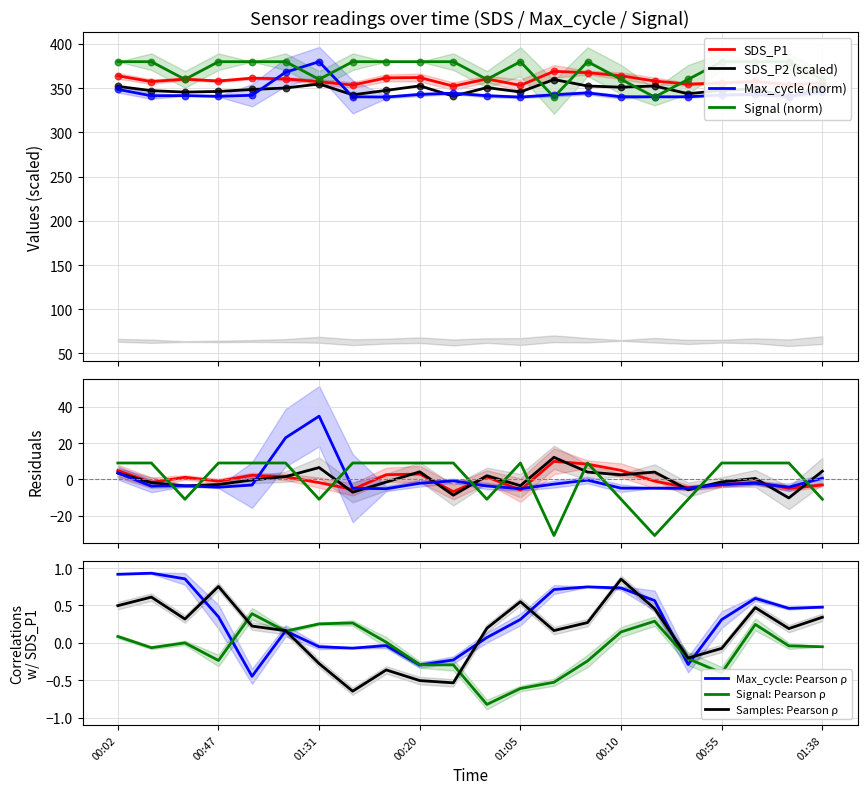

Is the value of SDS_P2 at 19 greater than the value of Signal at 11?

No